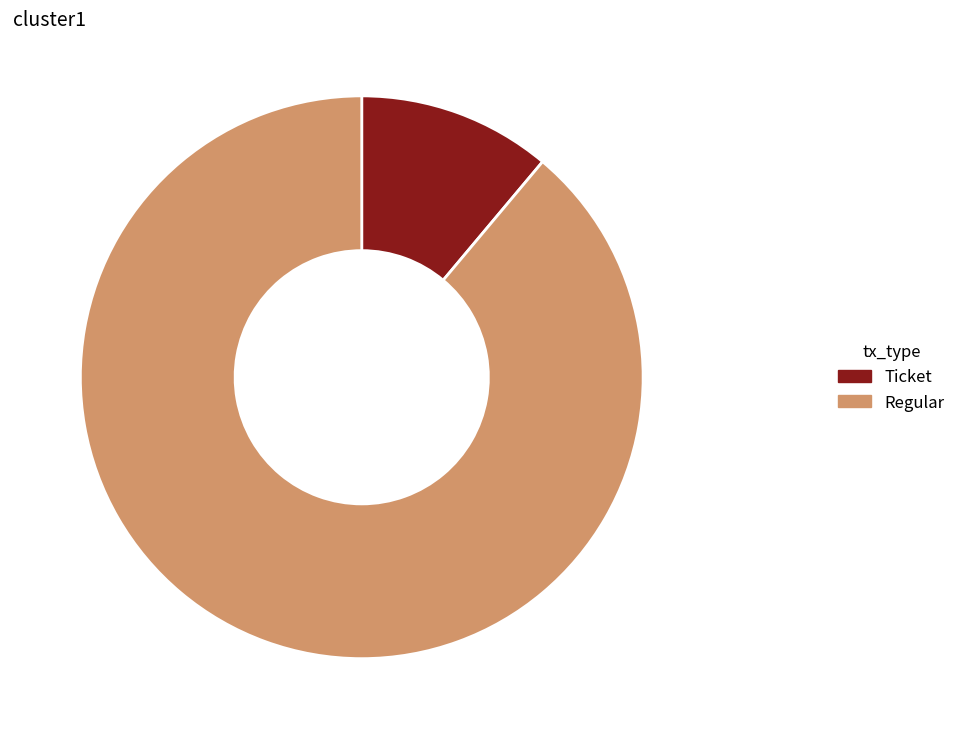

Between Regular 88.9% and Ticket 11.1%, which is larger?

Regular 88.9%